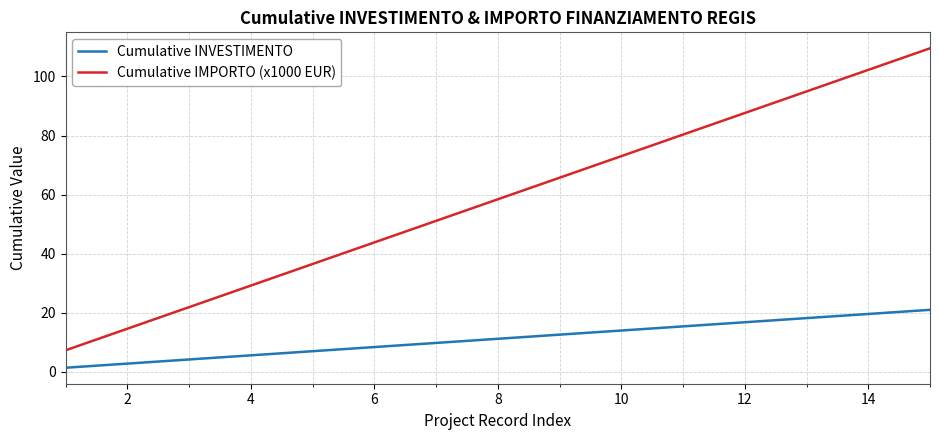

Does the chart have visible grid lines?

Yes